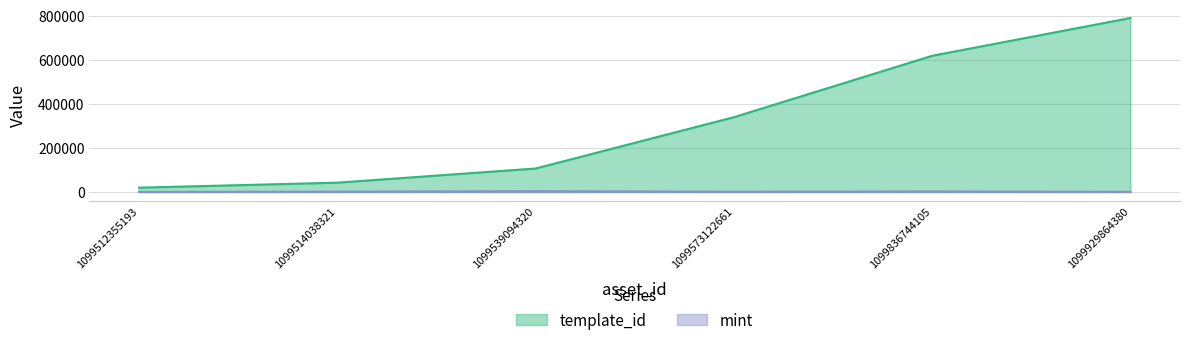

What is the value of the template_id point at the 1st from the left?

19842